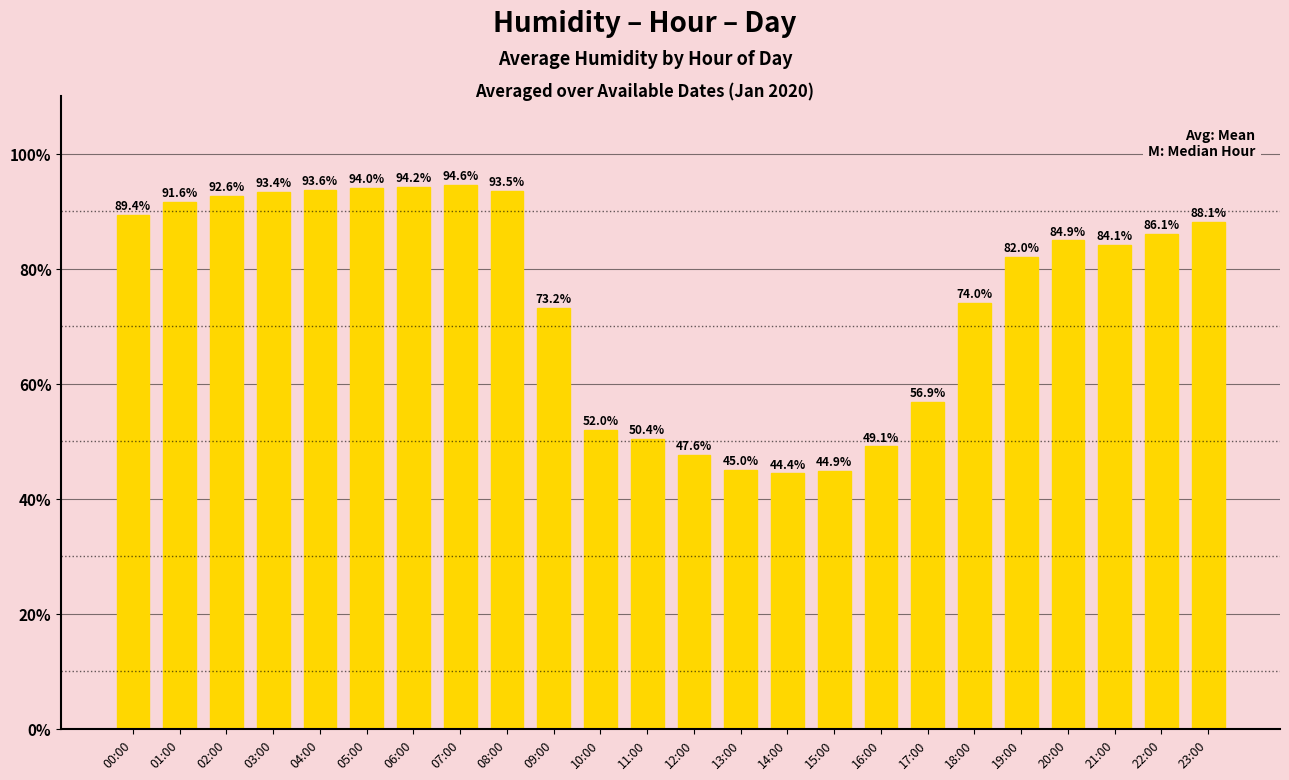

Are the bars grouped side by side (vs. stacked)?

No